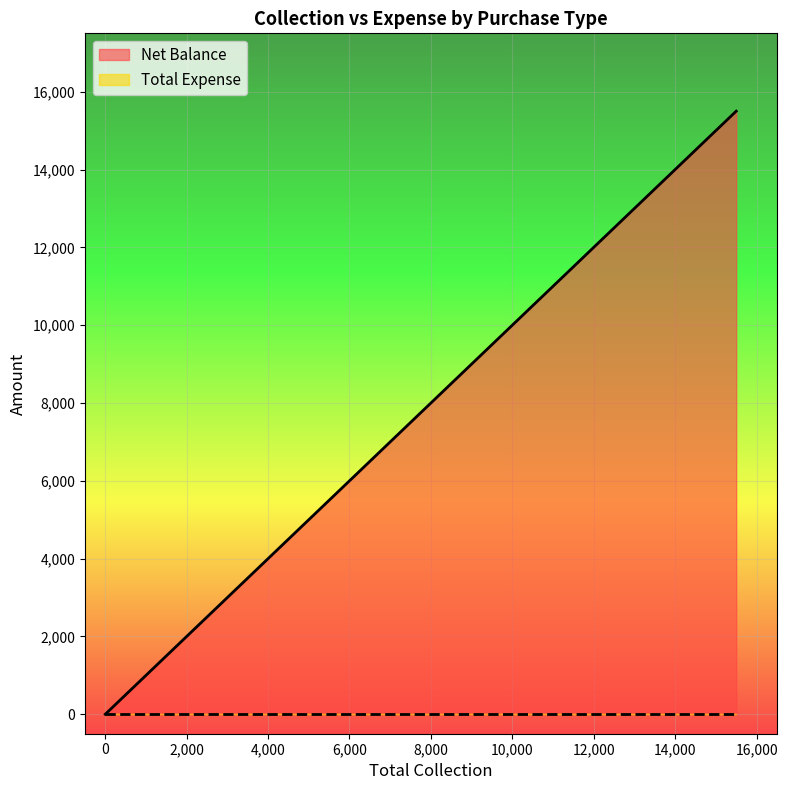

List the series in order of their overall mean, highest first.

Net Balance, Total Expense